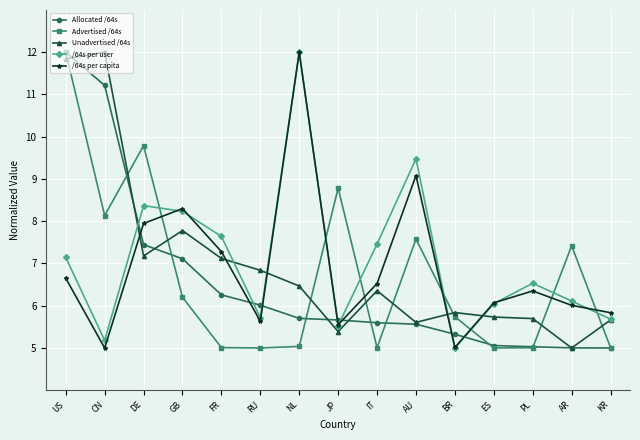

What is the minimum value shown in the chart?

5.0